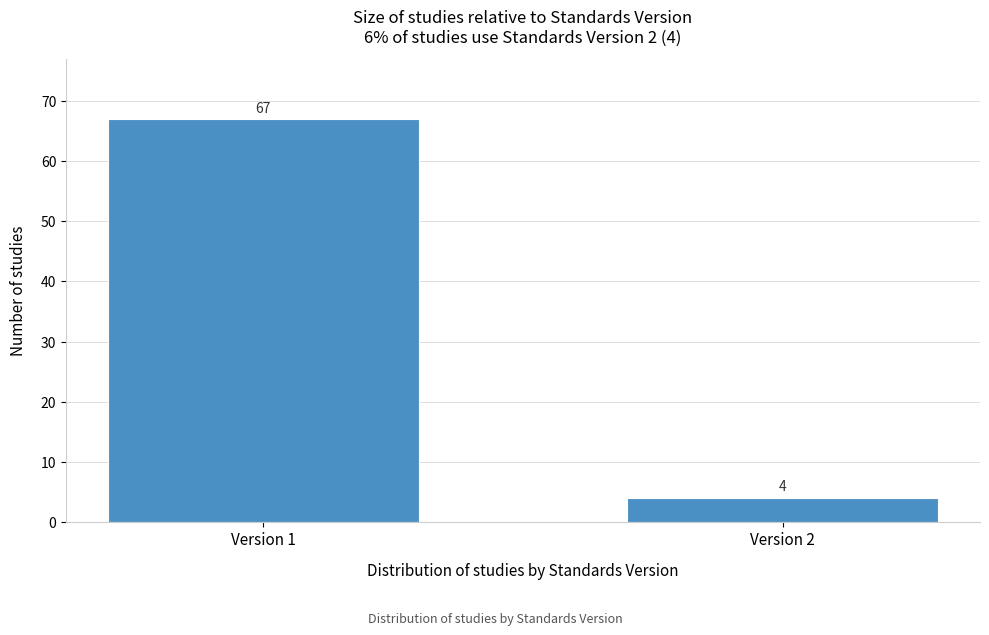

Reading right to left, list all the values displayed in this chart.

Version 2=4	Version 1=67